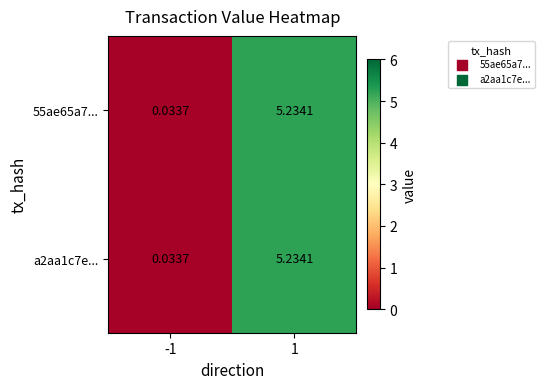

Is the value of 55ae65a7... at 1 greater than the value of a2aa1c7e... at -1?

Yes